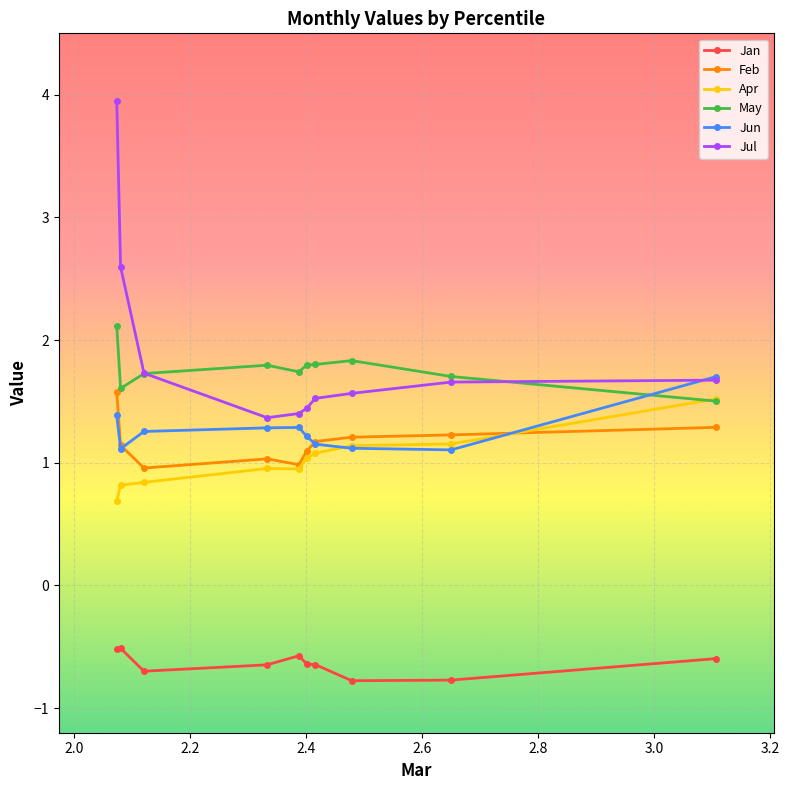

What is the minimum value shown in the chart?

-0.8